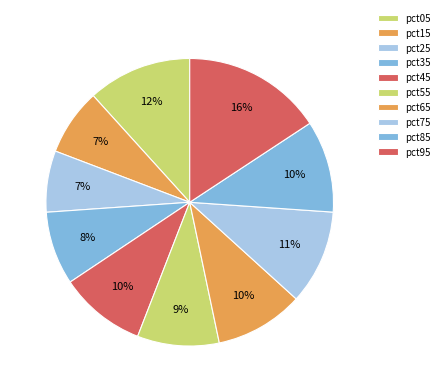

Between pct75 and pct05, which is larger?

pct05